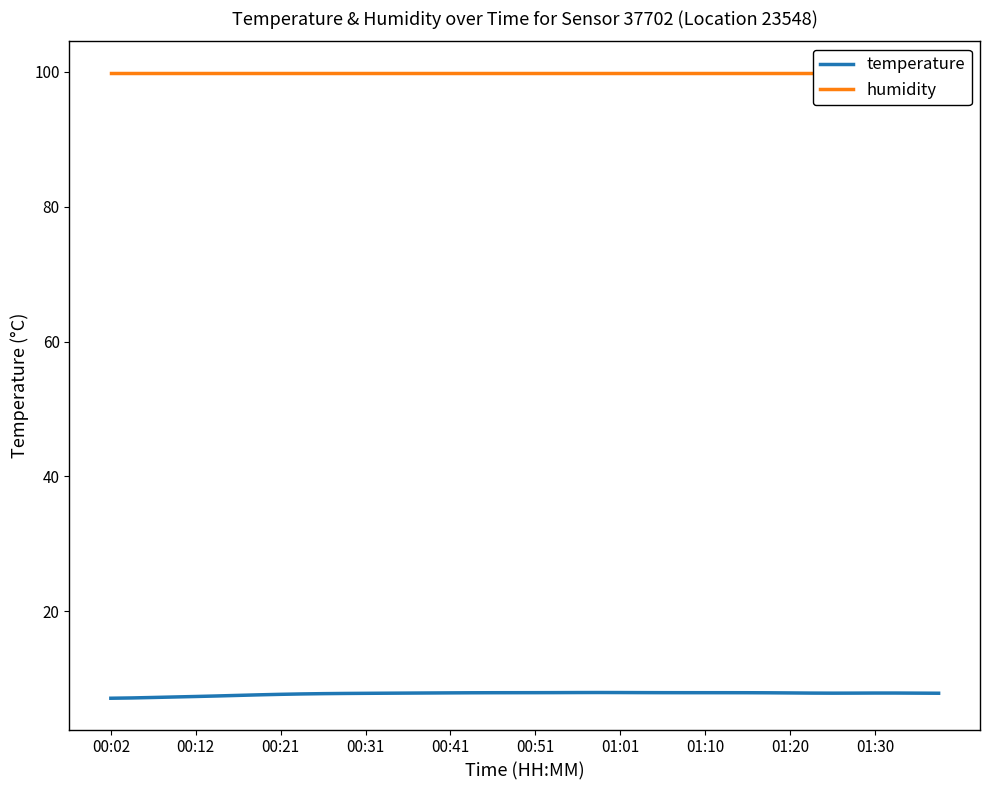

At which label does humidity reach its minimum?

00:02